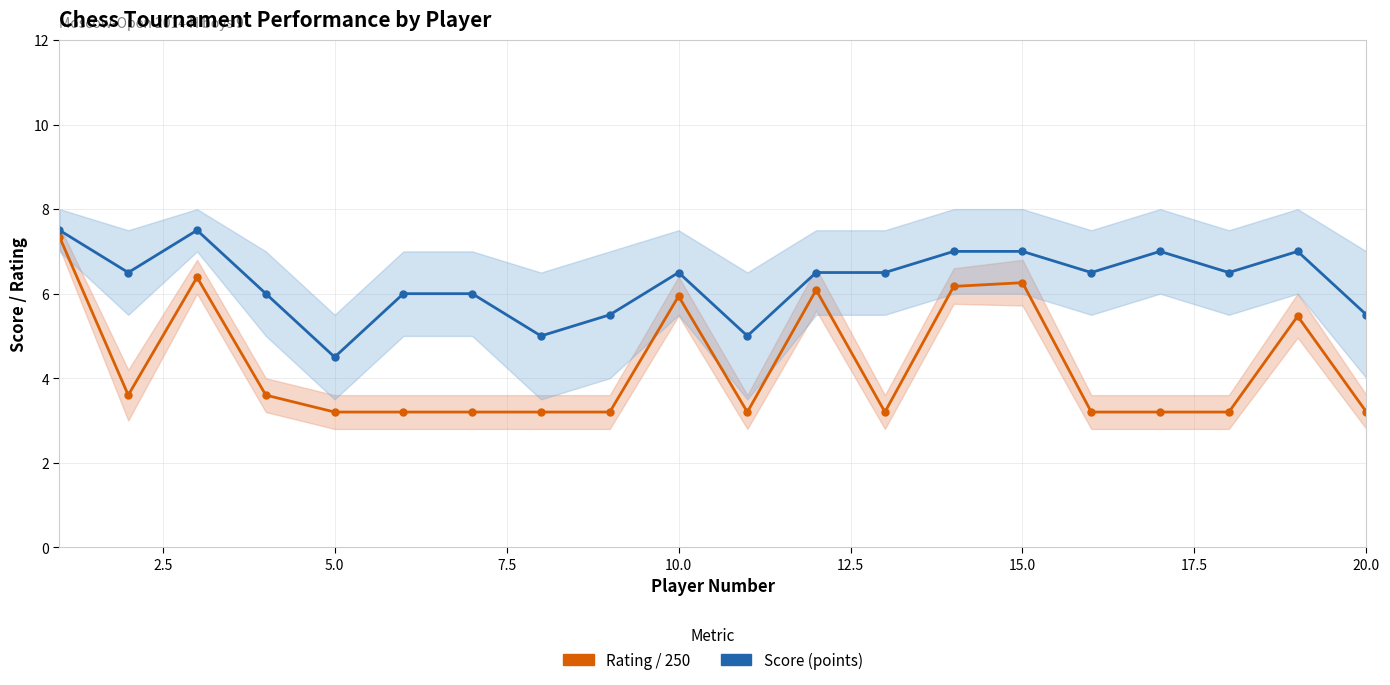

Count the number of categories in the chart.

20